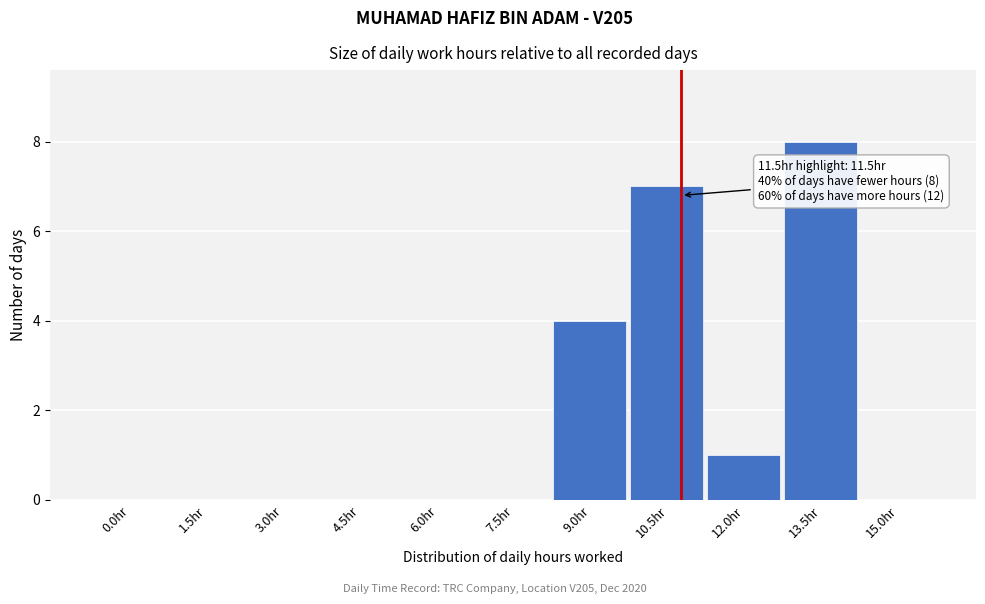

Reading left to right, list all the values displayed in this chart.

0.0hr=0	1.5hr=0	3.0hr=0	4.5hr=0	6.0hr=0	7.5hr=0	9.0hr=4	10.5hr=7	12.0hr=1	13.5hr=8	15.0hr=0